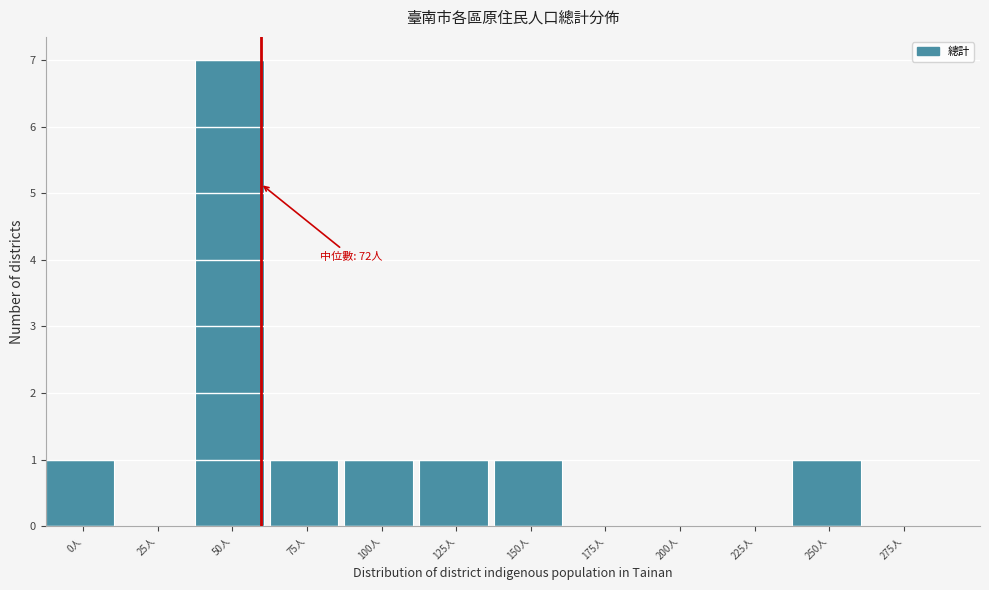

Reading left to right, transcribe all the data shown in this chart.

0人=1	25人=0	50人=7	75人=1	100人=1	125人=1	150人=1	175人=0	200人=0	225人=0	250人=1	275人=0